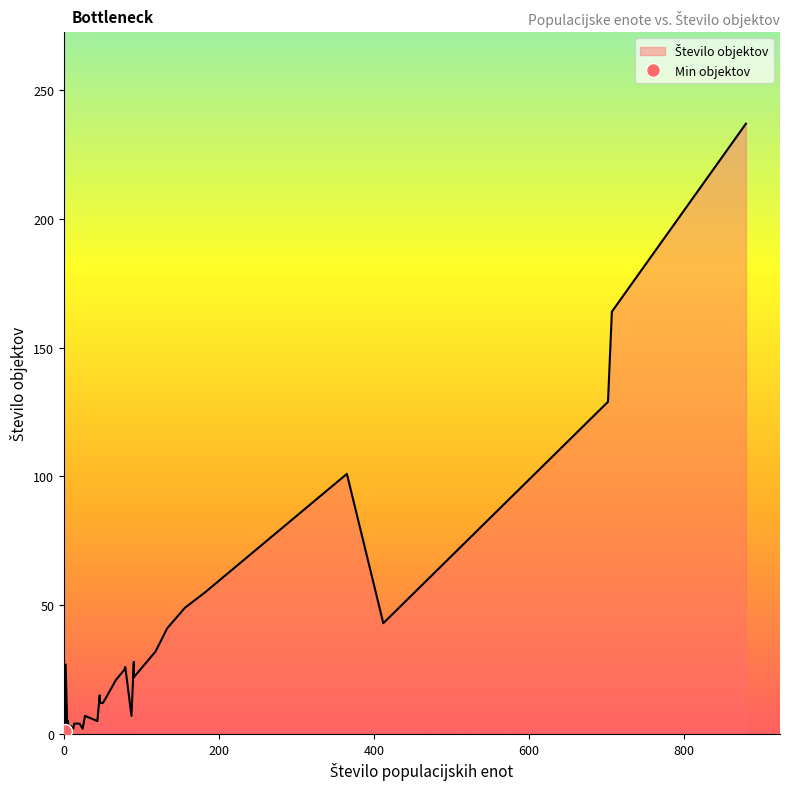

At which category does the chart reach its minimum across all series?

1